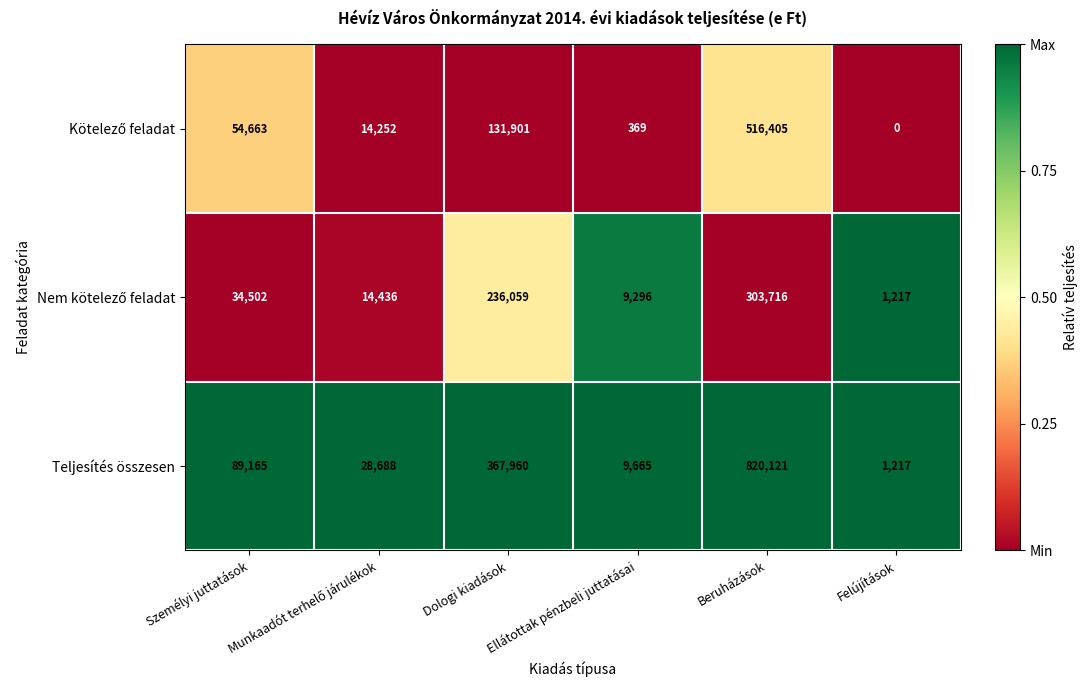

Which series has the largest total across all categories?

Teljesítés összesen